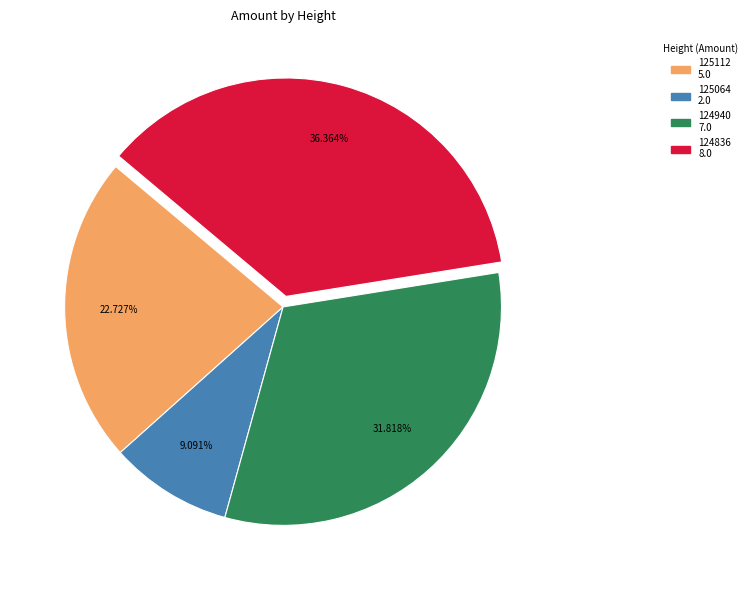

True or false: 125064 accounts for 9% of the total.

True